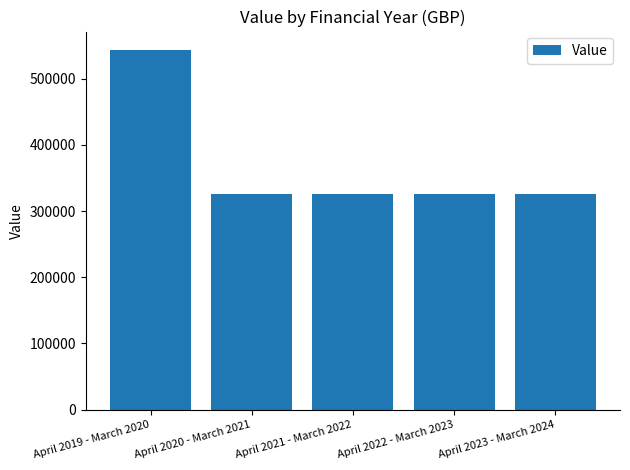

Which has a higher value, April 2020 - March 2021 or April 2019 - March 2020?

April 2019 - March 2020